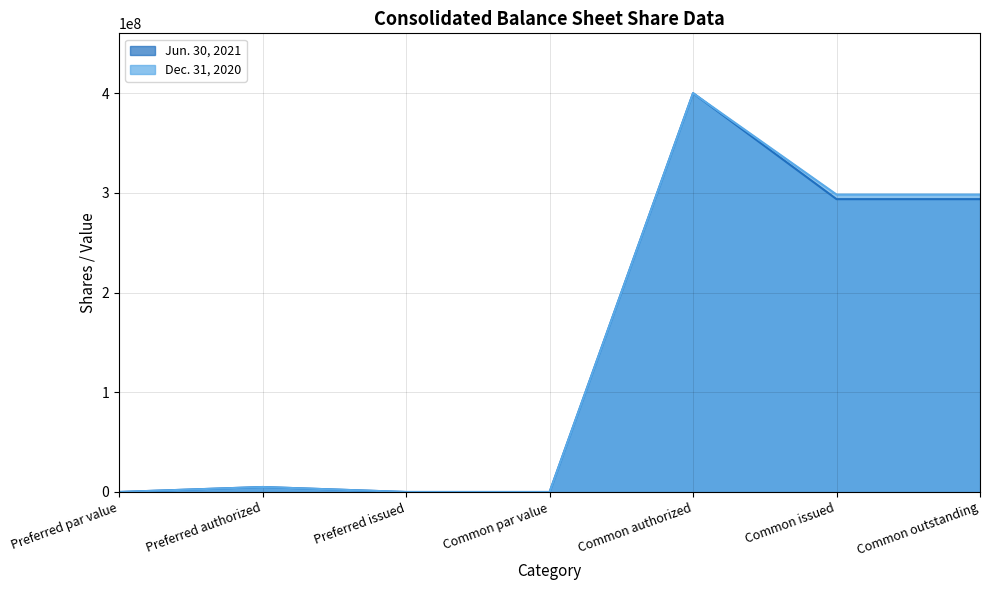

What is the difference between the maximum and minimum values in the Jun. 30, 2021 series?

400000000